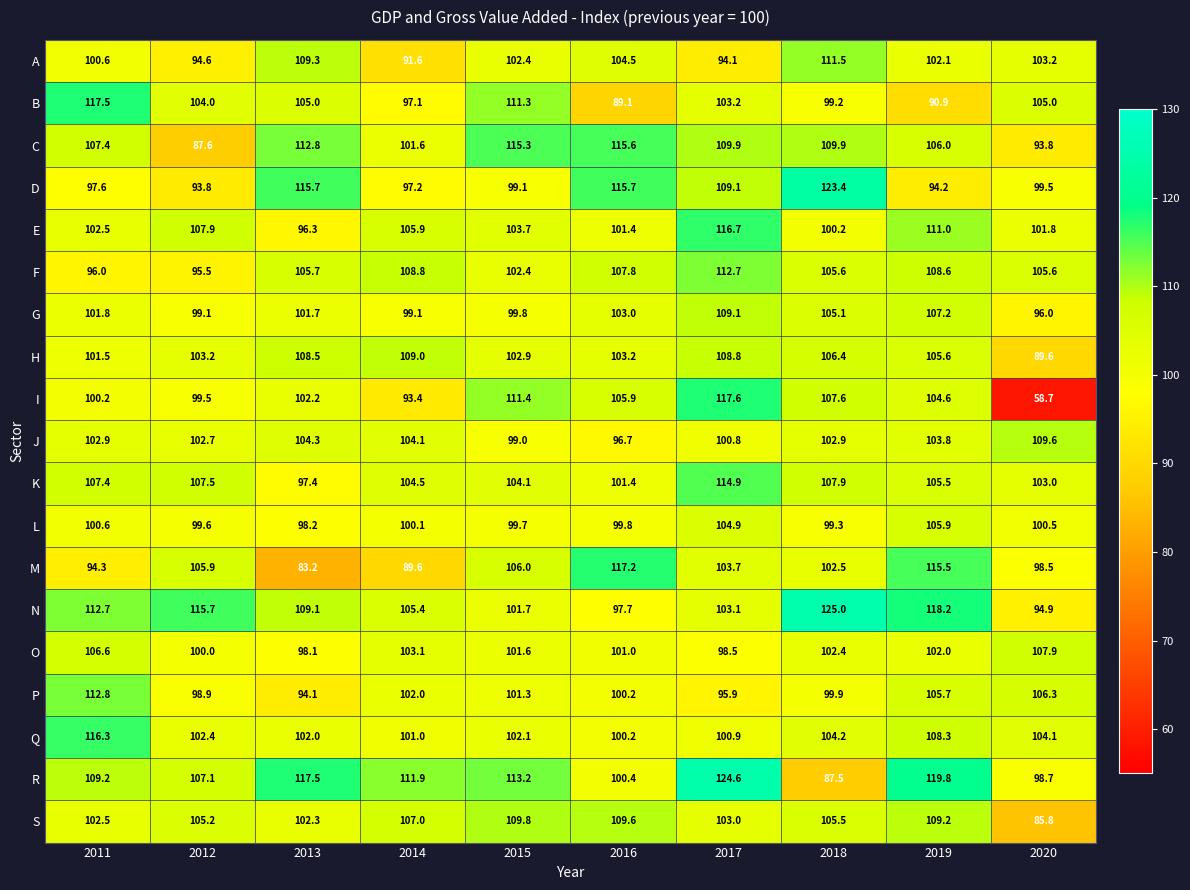

What value does the P series have at 2018?

99.9